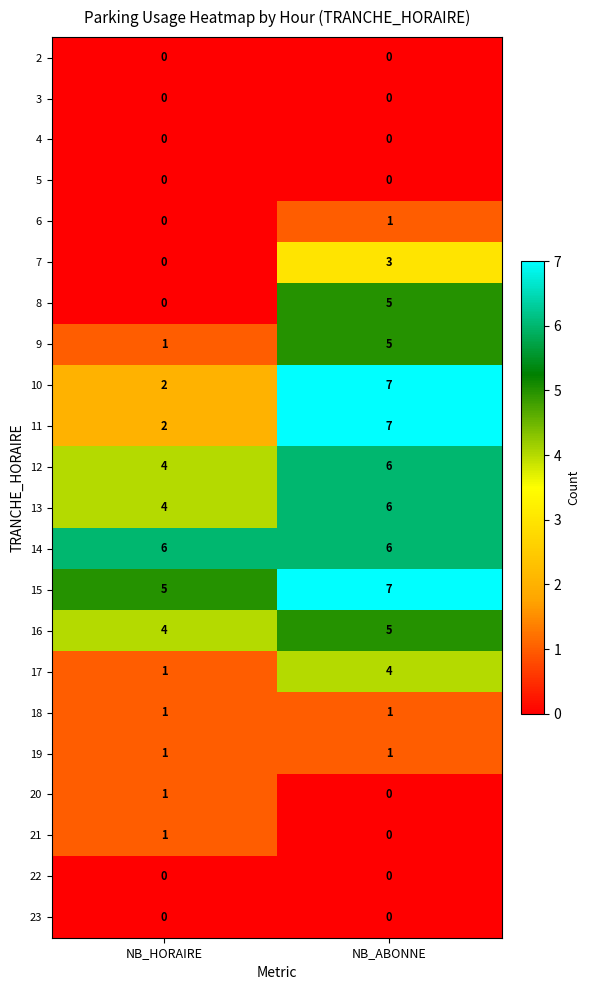

What is the difference between the highest and lowest values at NB_HORAIRE?

6